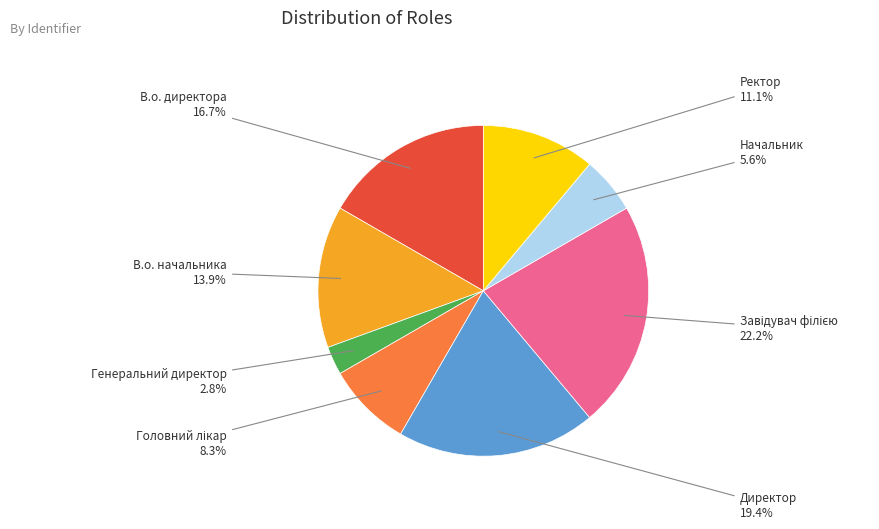

Does any single category account for the majority?

No